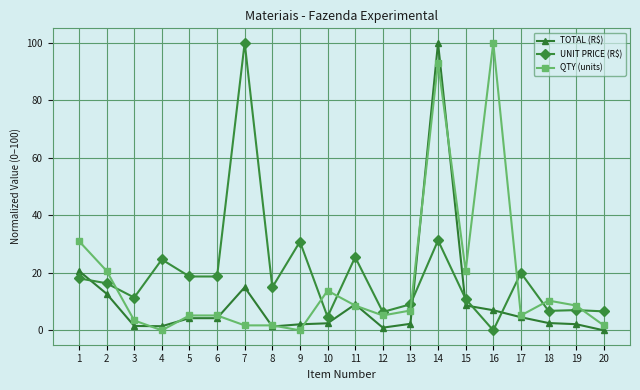

Is this an area chart (filled region under the line)?

No